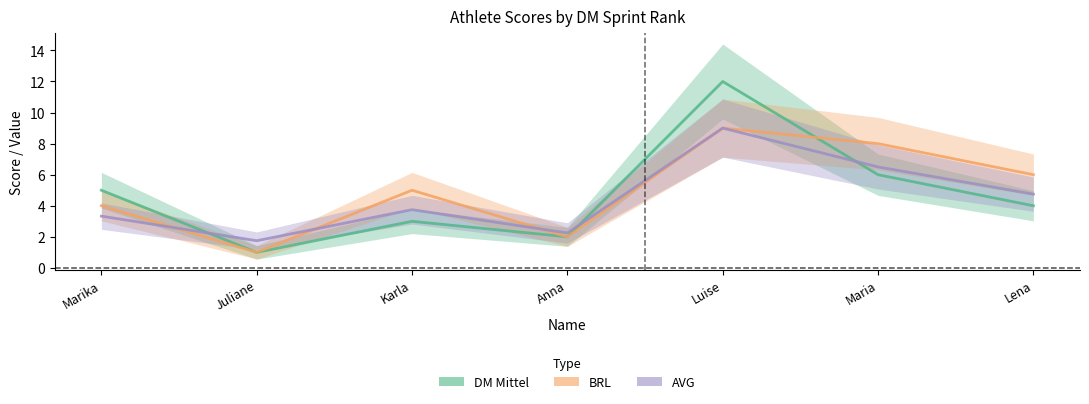

How many values in the AVG series are below 3?

2